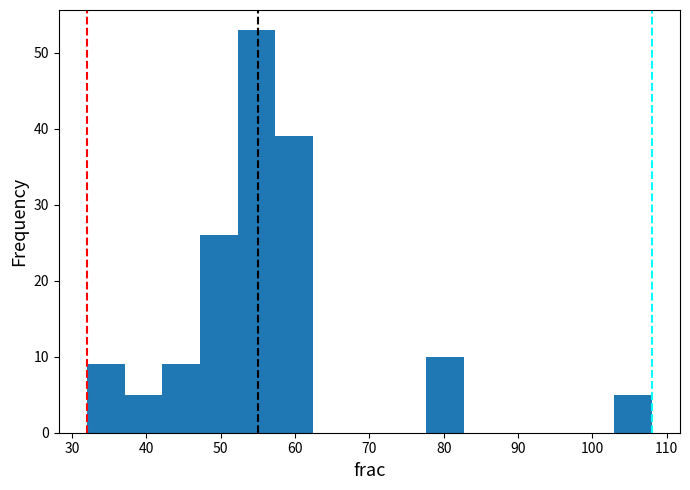

Which range on the x-axis has the tallest bar?

52 to 57